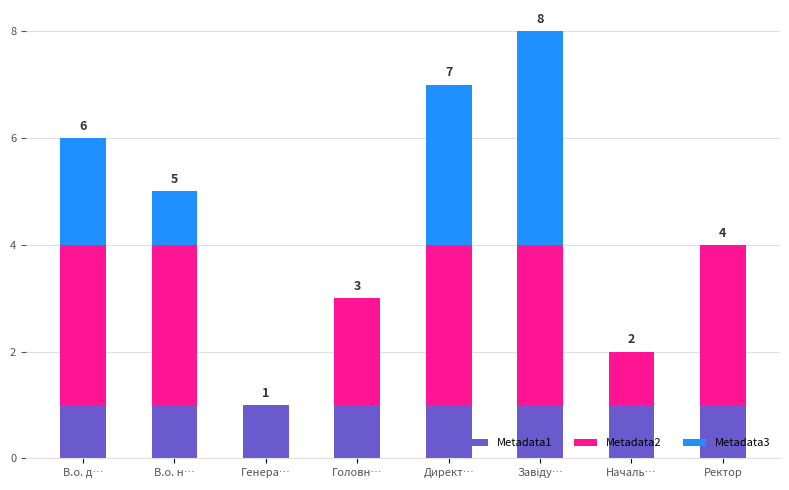

What is the maximum value for Metadata1?

1